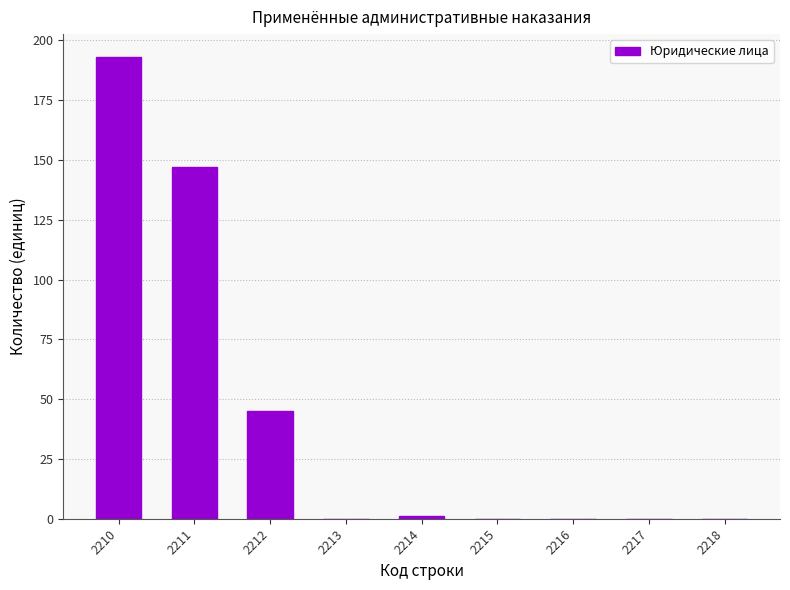

What is the average value?

43